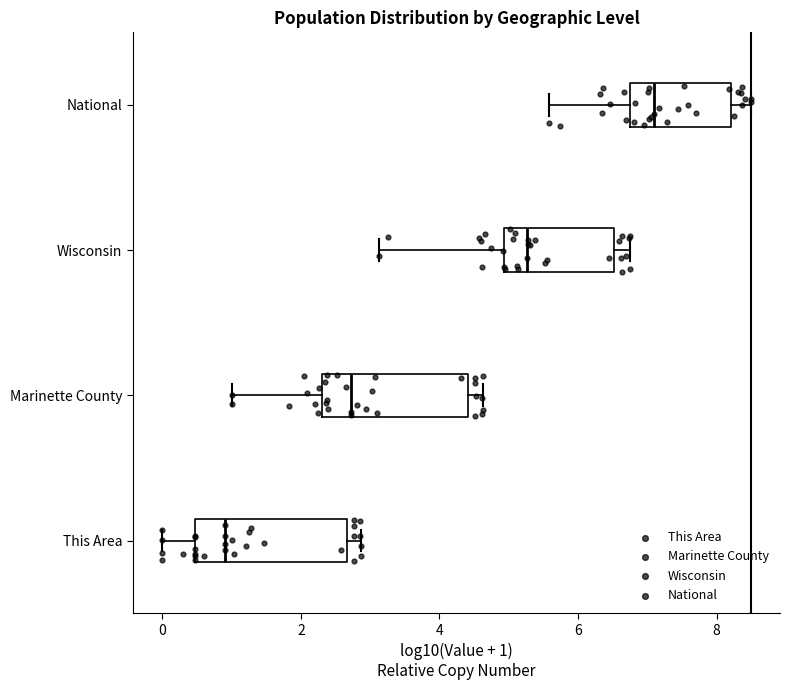

Reading bottom to top, transcribe this box plot: for each box, give where its median line is, the range the box spans, and where its two whiskers end, as read against the x-axis. The values are not printed on the chart, so give them approximately, as read against the axis.

This Area: median 1.0, box 0.4 to 2.6, whiskers 0.0 to 2.8
Marinette County: median 2.8, box 2.4 to 4.4, whiskers 1.0 to 4.6
Wisconsin: median 5.2, box 5.0 to 6.6, whiskers 3.2 to 6.8
National: median 7.2, box 6.8 to 8.2, whiskers 5.6 to 8.4